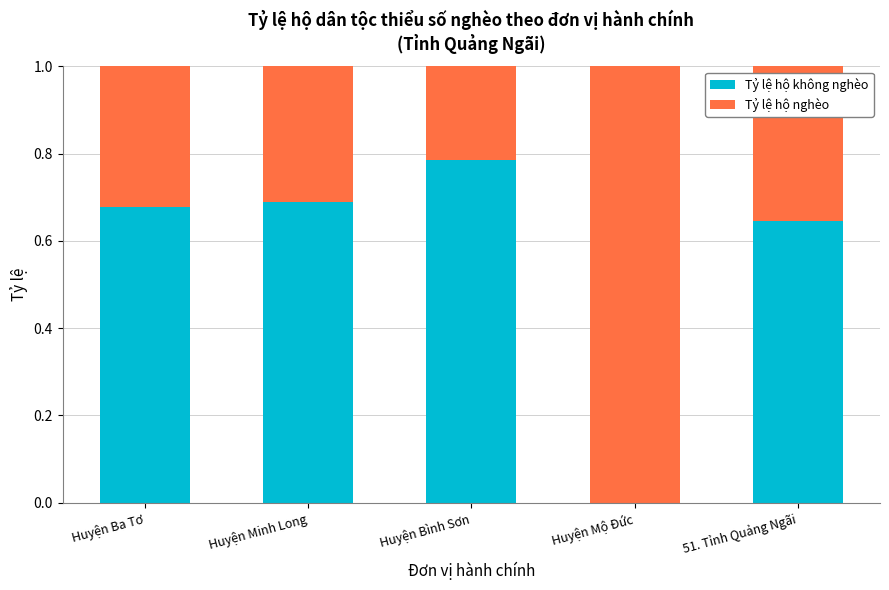

What is the total value across all series at 51. Tỉnh Quảng Ngãi?

1.0